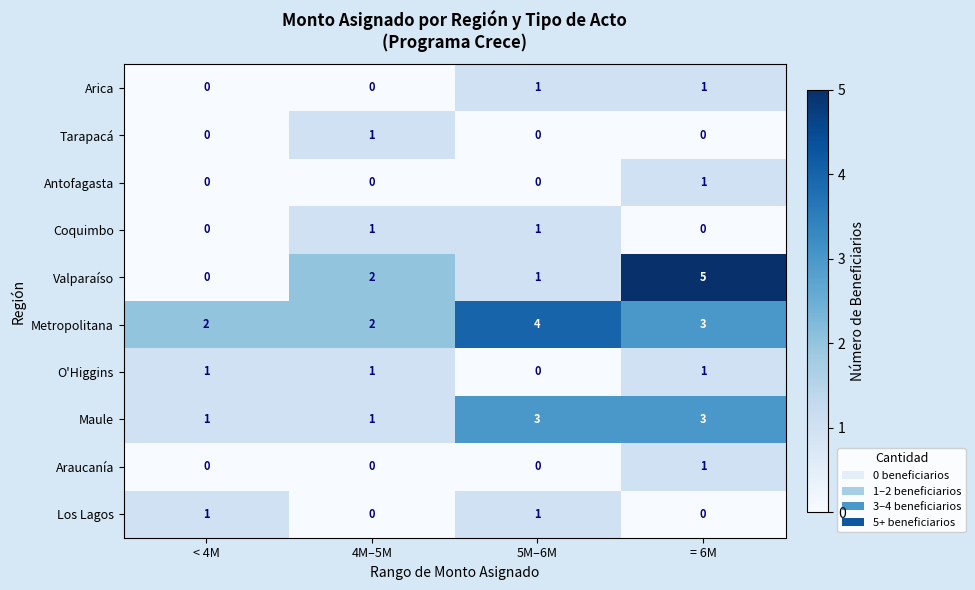

Count the Metropolitana values in the range 2 to 4.

4